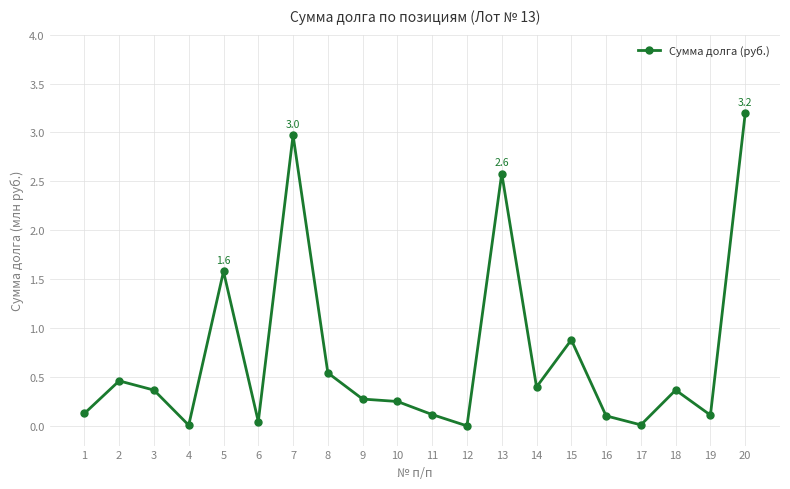

What is the difference between the values at 13 and 12?

2.6